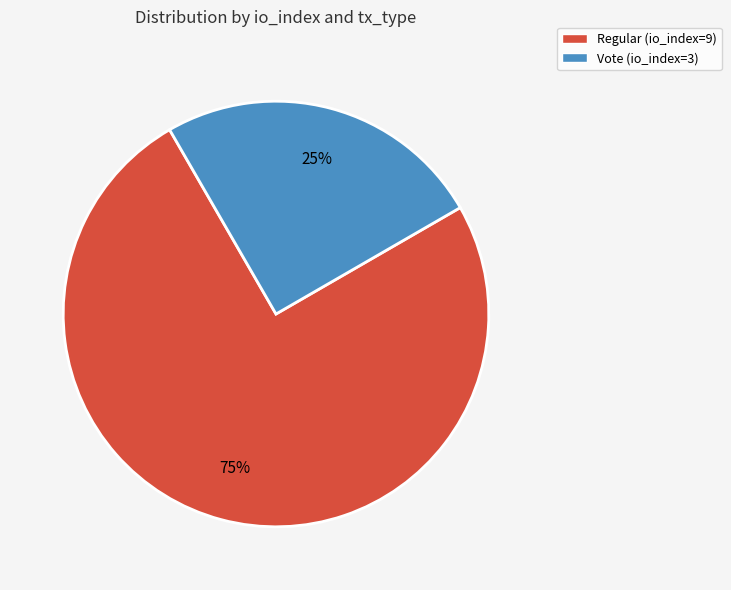

Do Vote (io_index=3) and Regular (io_index=9) together represent more than half of the pie?

Yes